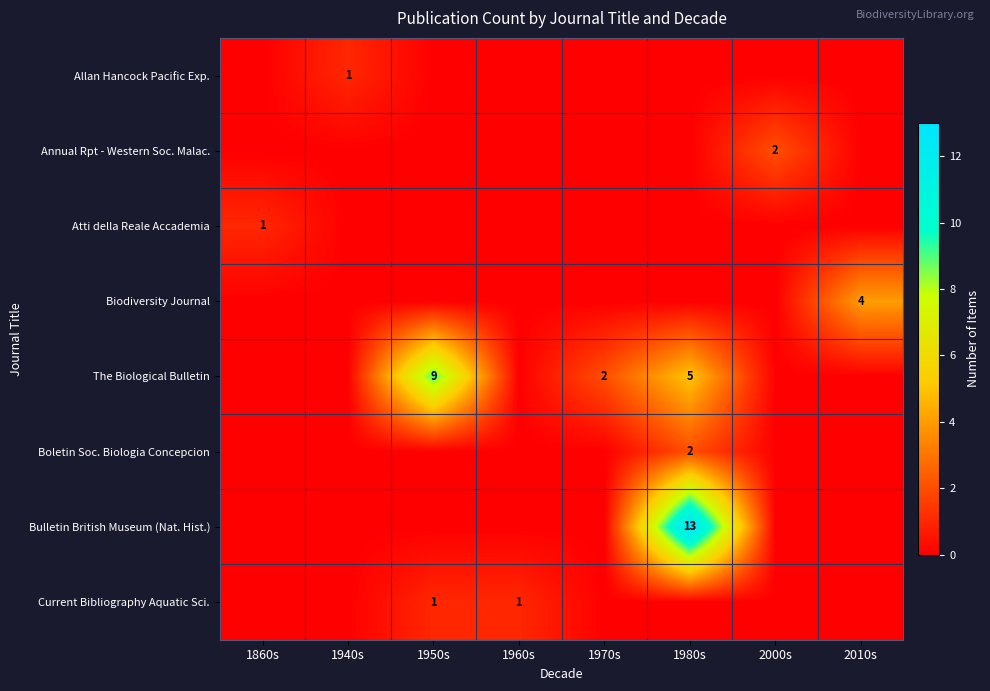

Is it true that Annual Rpt - Western Soc. Malac. equals 4 at 2000s?

False